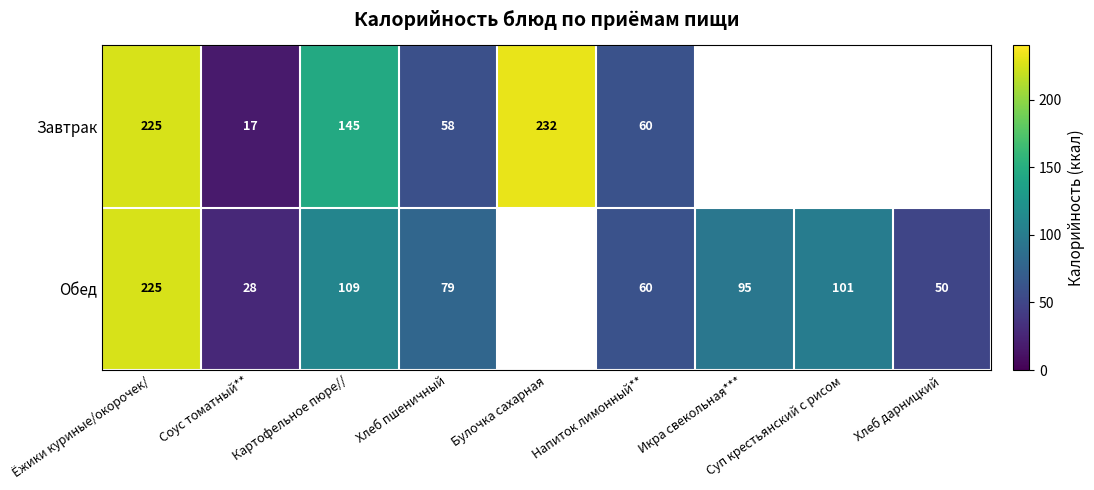

The Завтрак series shows 26 at Соус томатный**. True or false?

False